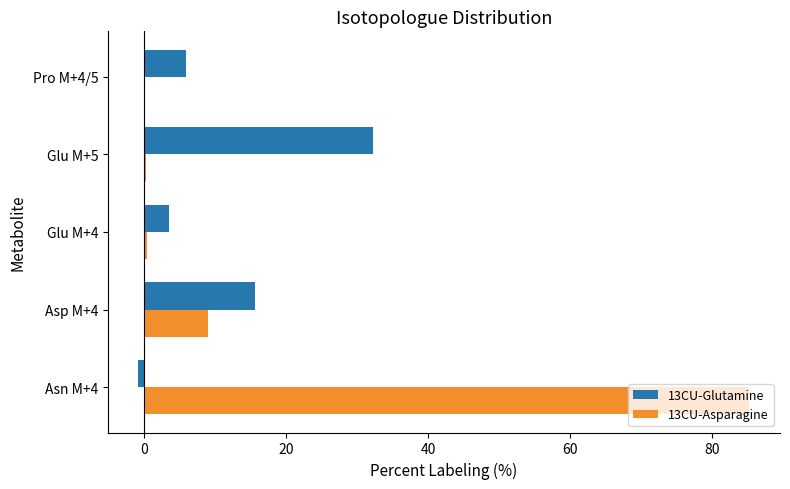

Is it true that 13CU-Asparagine equals 85.2 at Asn M+4?

True